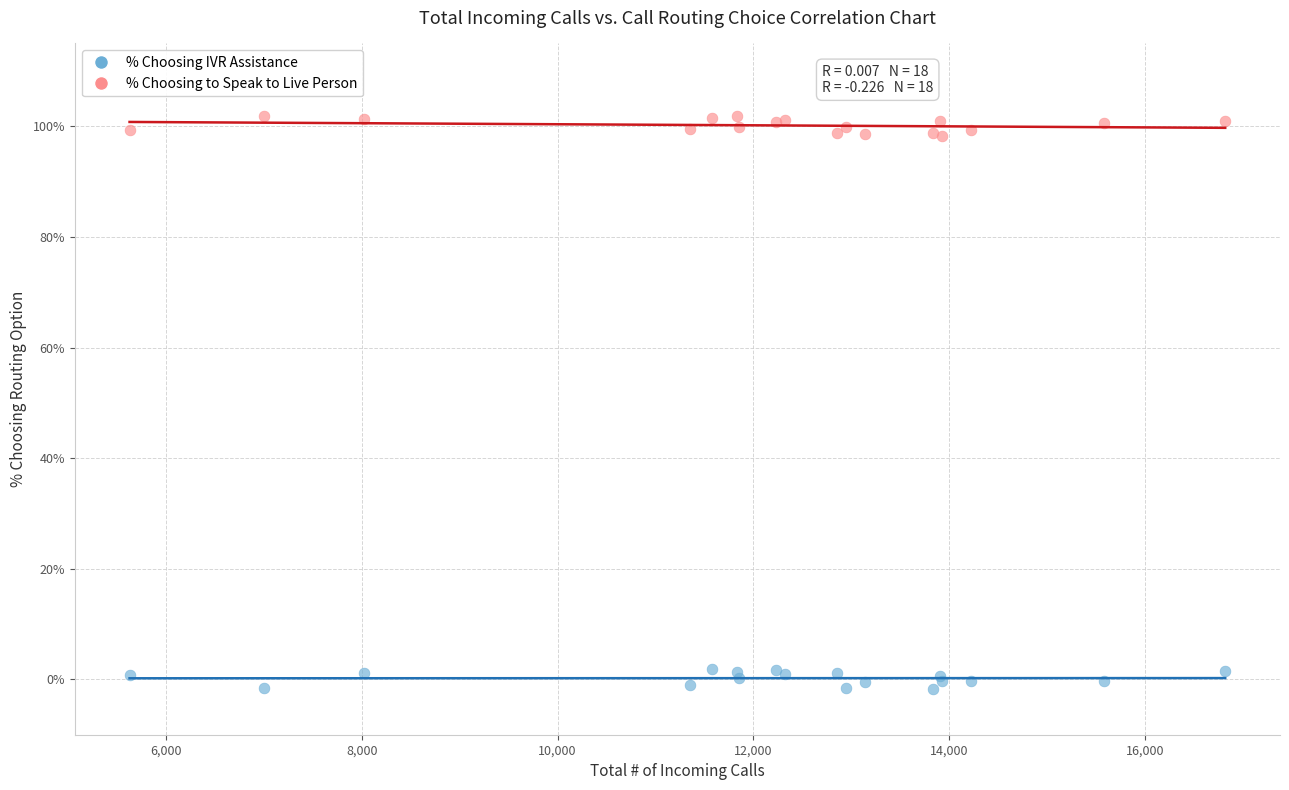

What are all the series names shown in the legend?

% Choosing IVR Assistance, % Choosing to Speak to Live Person